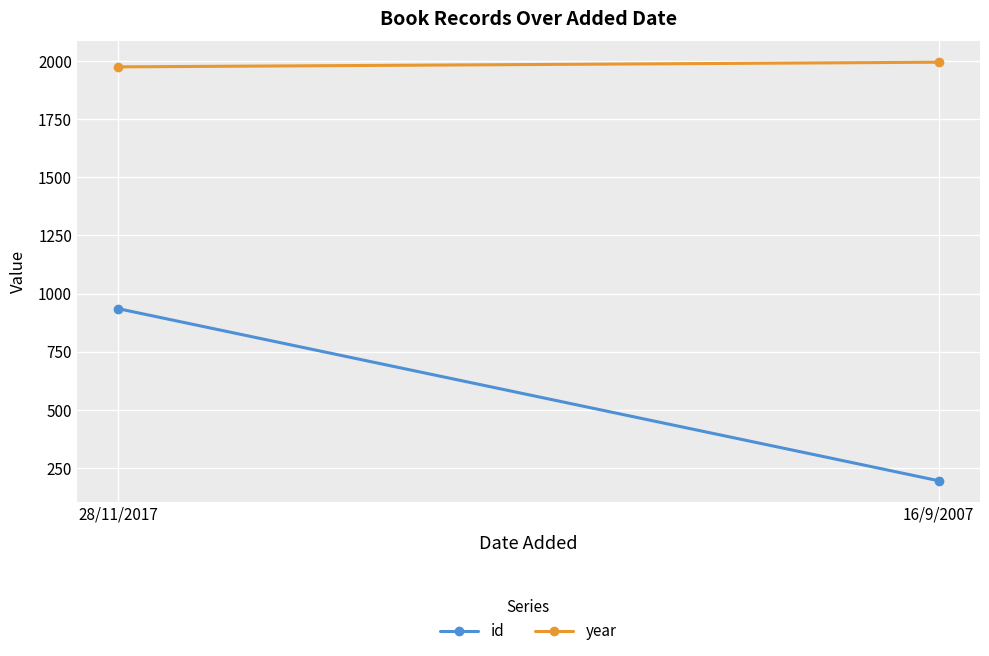

Reading left to right, what are all the values shown in this chart?

id: 935	194
year: 1976	1996